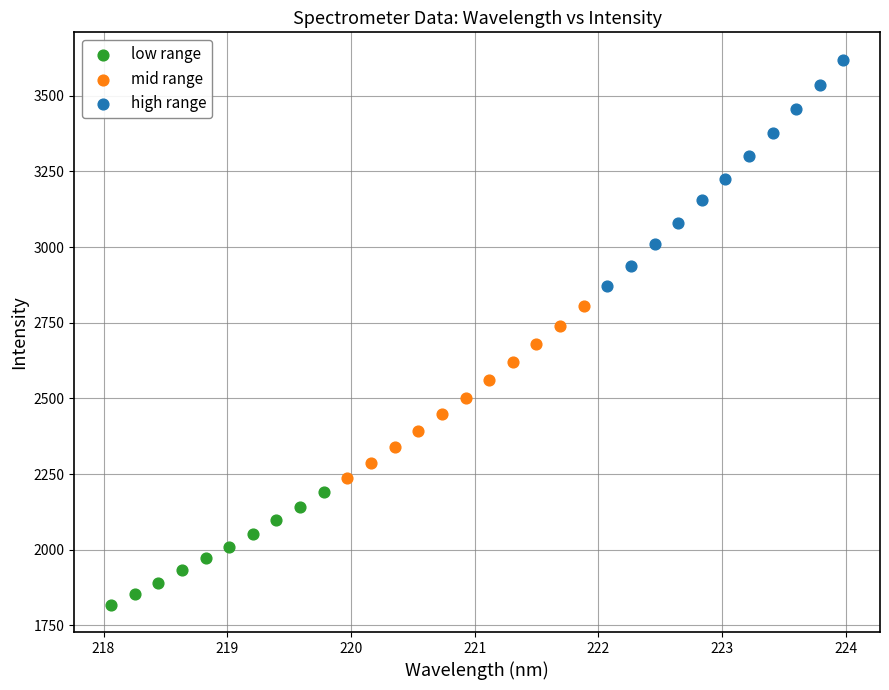

Which series contains the lowest Y value?

low range